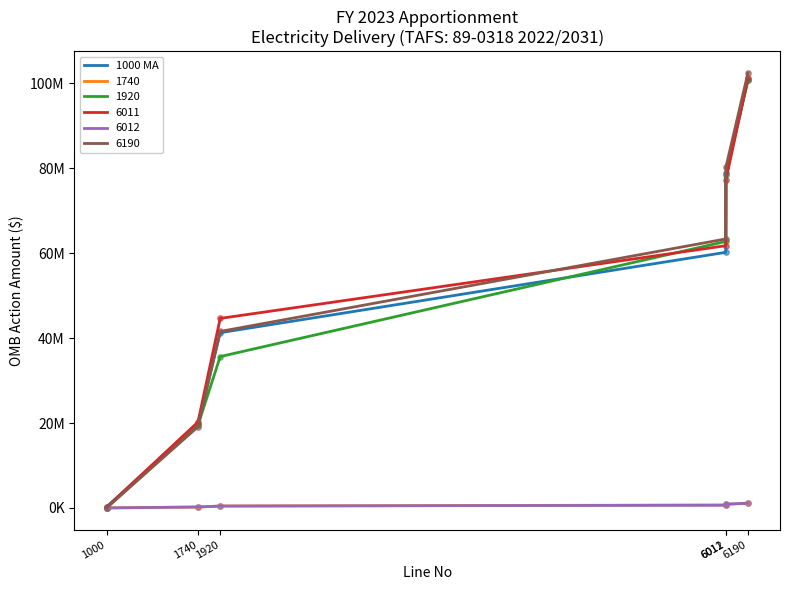

Between 6190 and 6011, which is larger?

6190